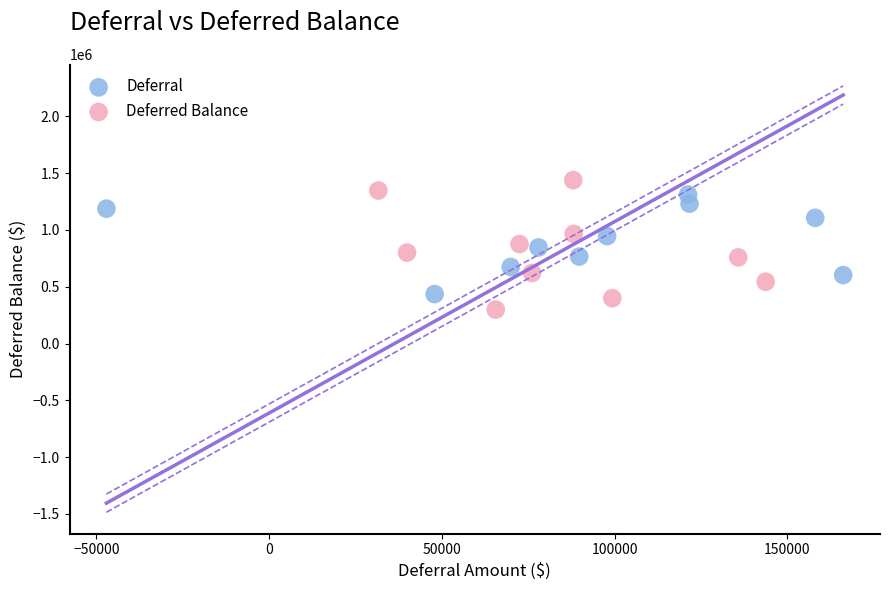

Which series has the largest Y range (max minus min)?

Deferred Balance